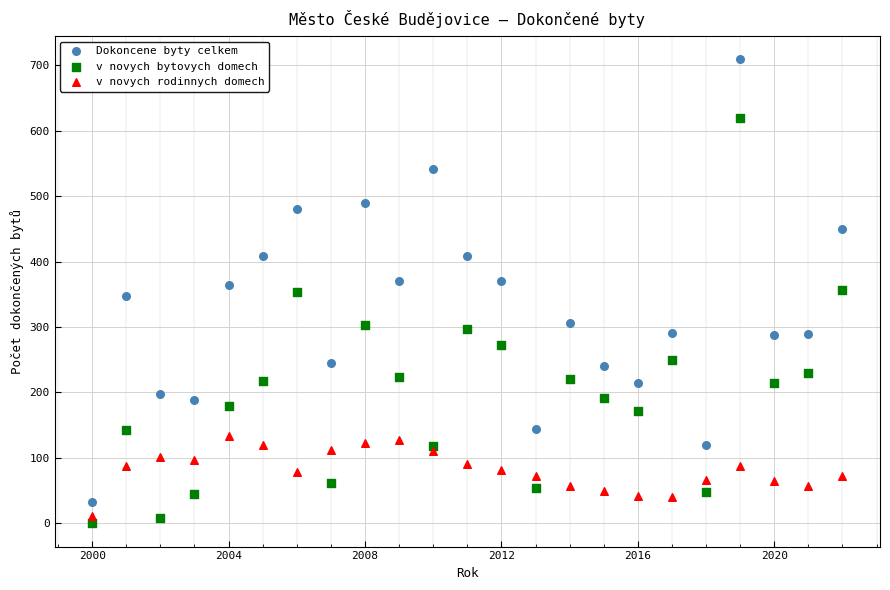

Which series has the largest Y range (max minus min)?

Dokoncene byty celkem